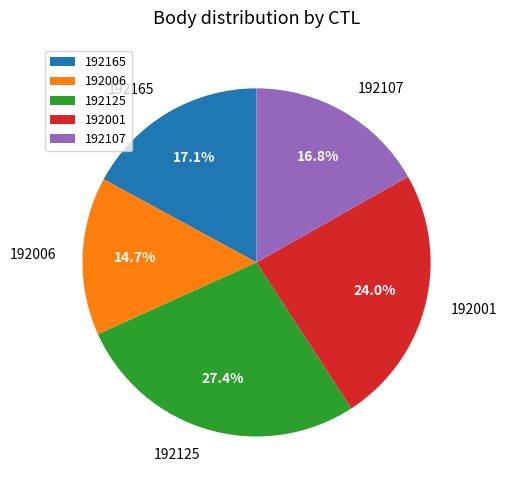

Is it true that 192006 is 15% of the pie?

True